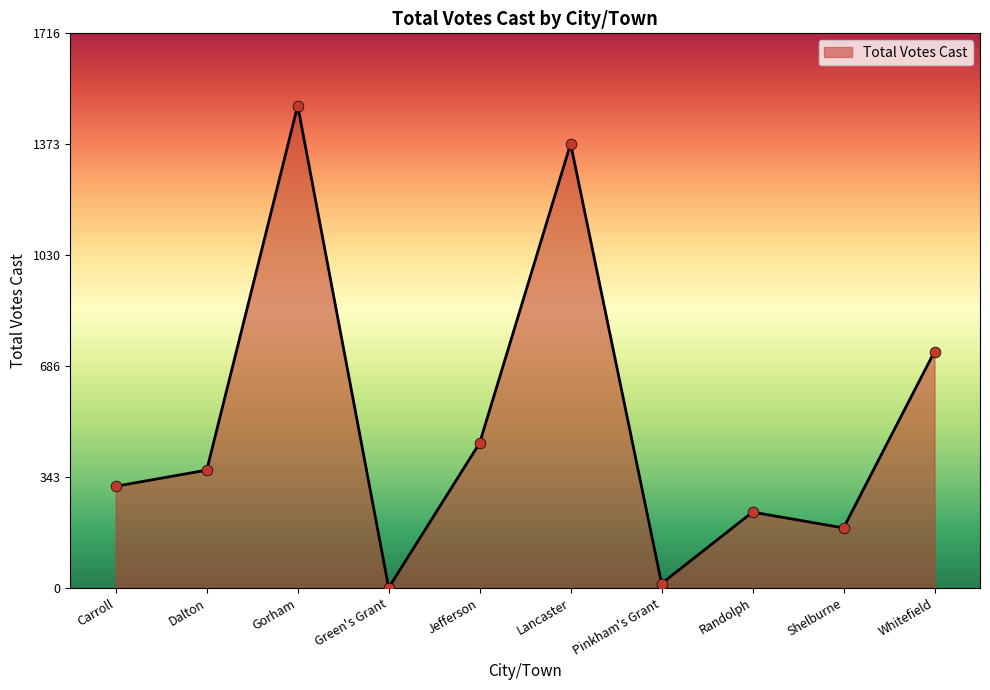

Between Dalton and Lancaster, which is larger?

Lancaster